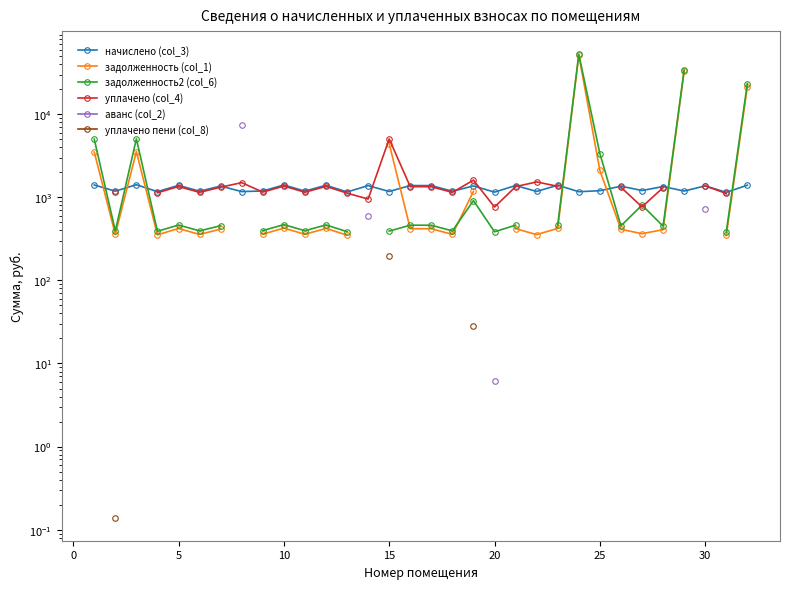

Does the chart display data point markers on the line(s)?

Yes